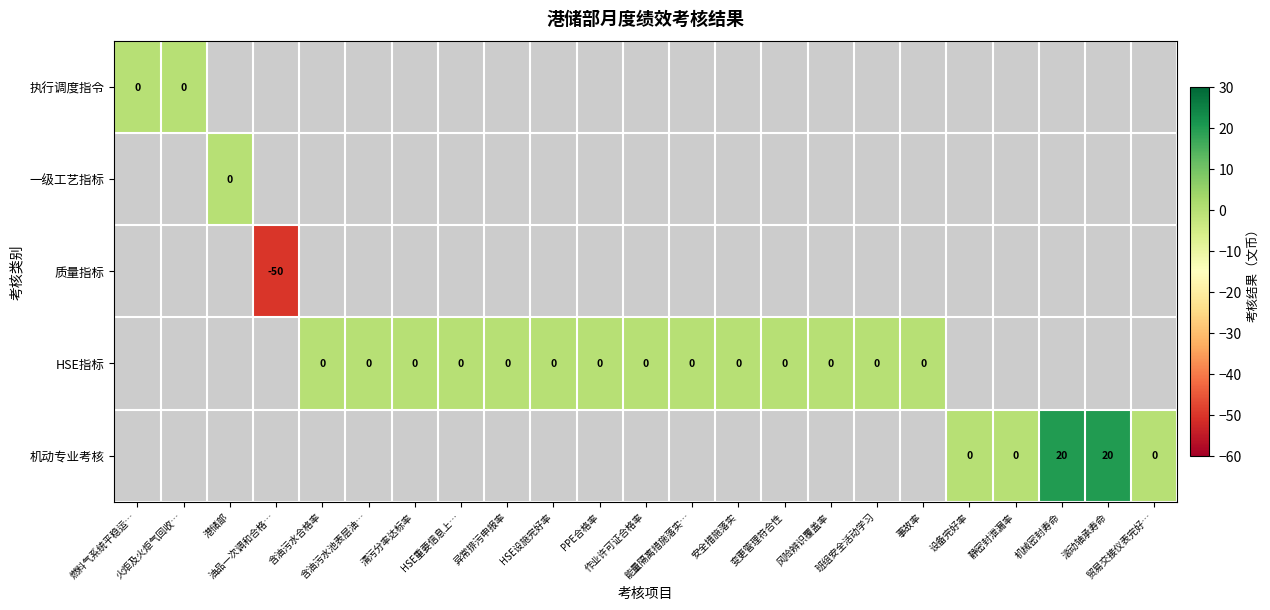

Is it true that HSE指标 equals 0.0 at 变更管理符合性?

True